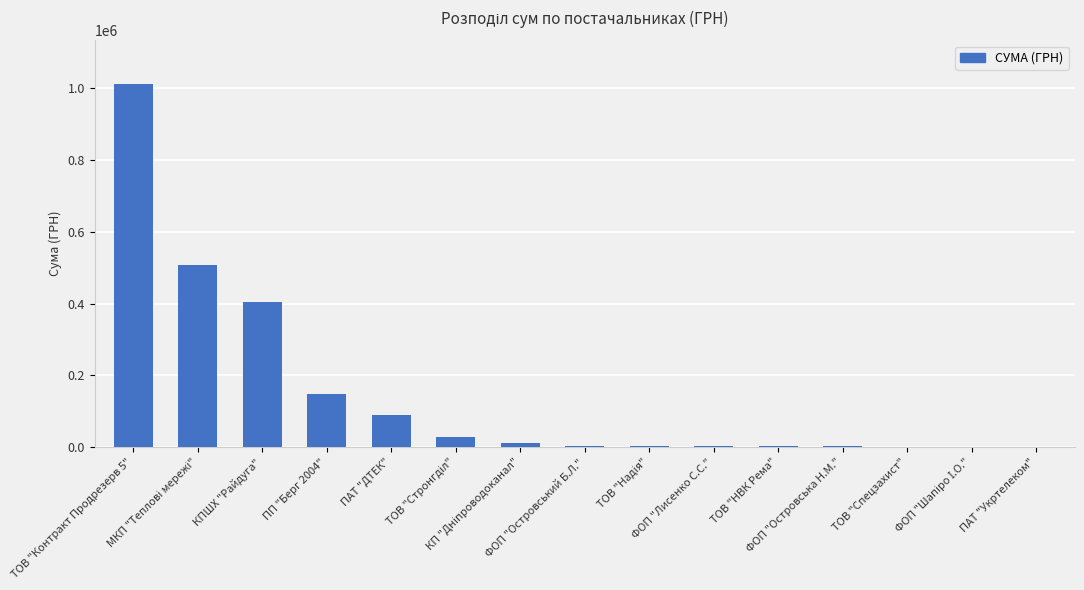

What is the change in value from ТОВ "Контракт Продрезерв 5" to ПАТ "ДТЕК"?

-921994.8